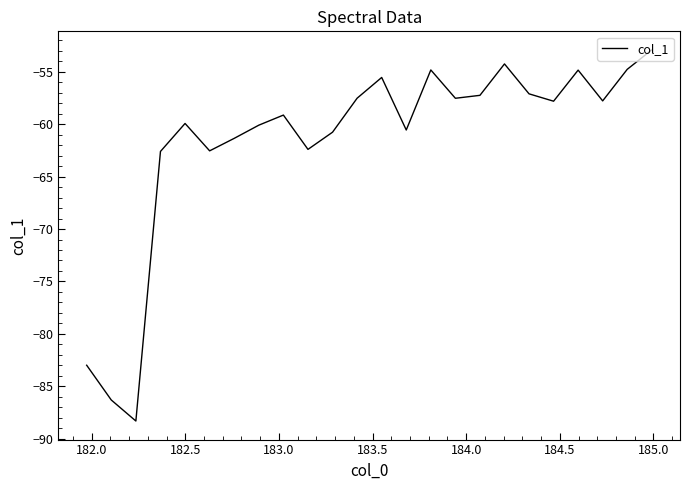

What is the smallest value displayed?

-88.3